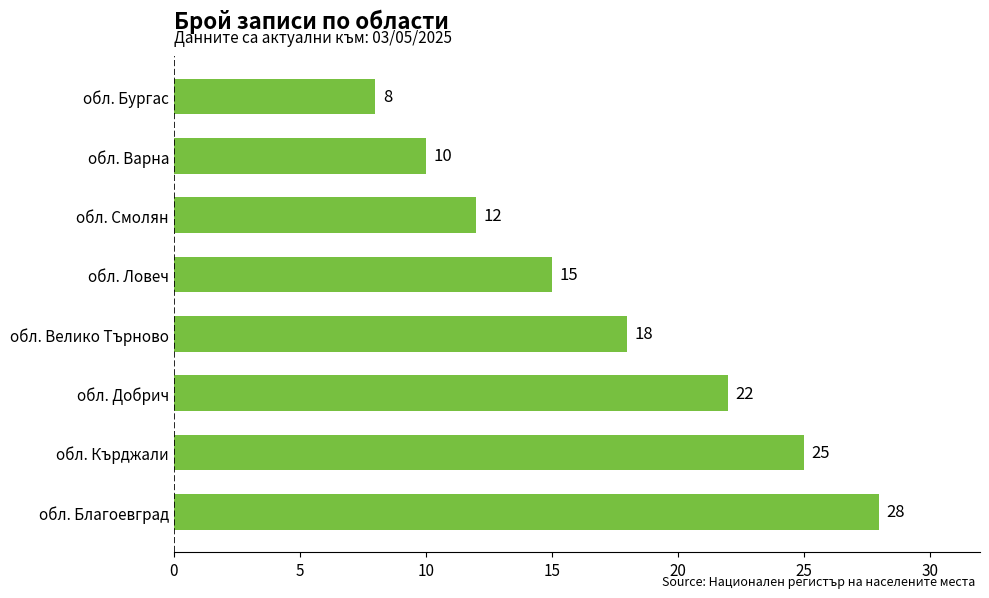

The value at обл. Ловеч is 26. True or false?

False